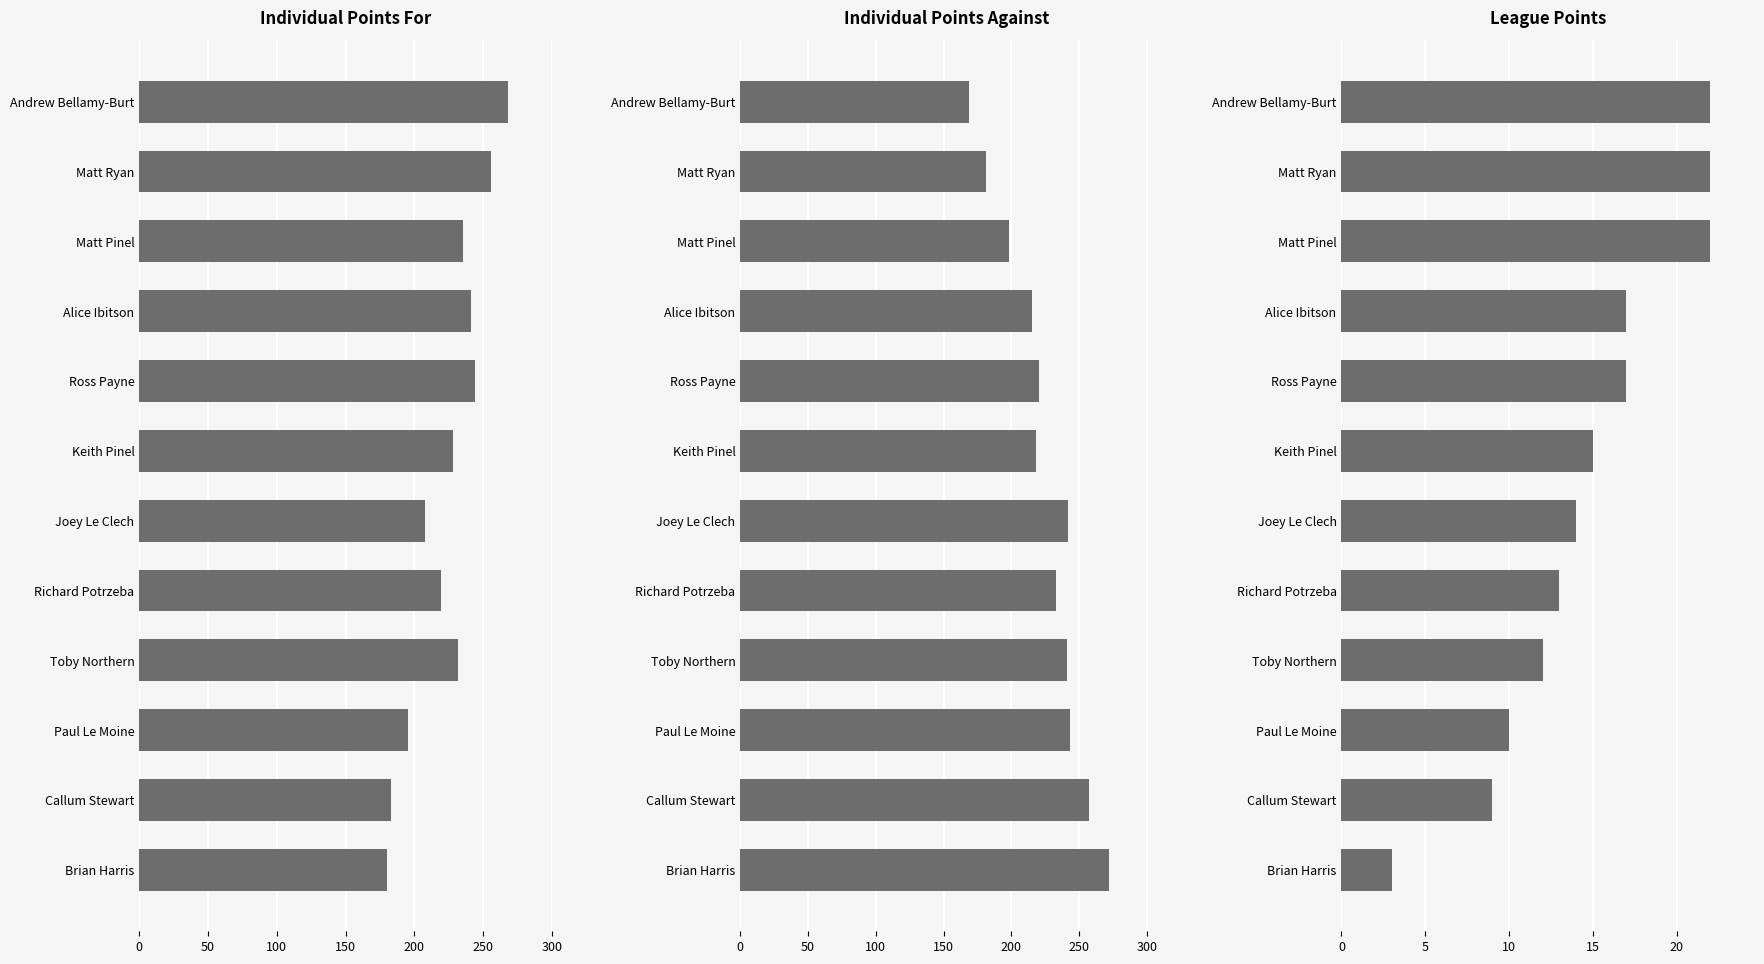

Rank the series at Matt Ryan from lowest to highest value.

League Points, Individual Points Against, Individual Points For